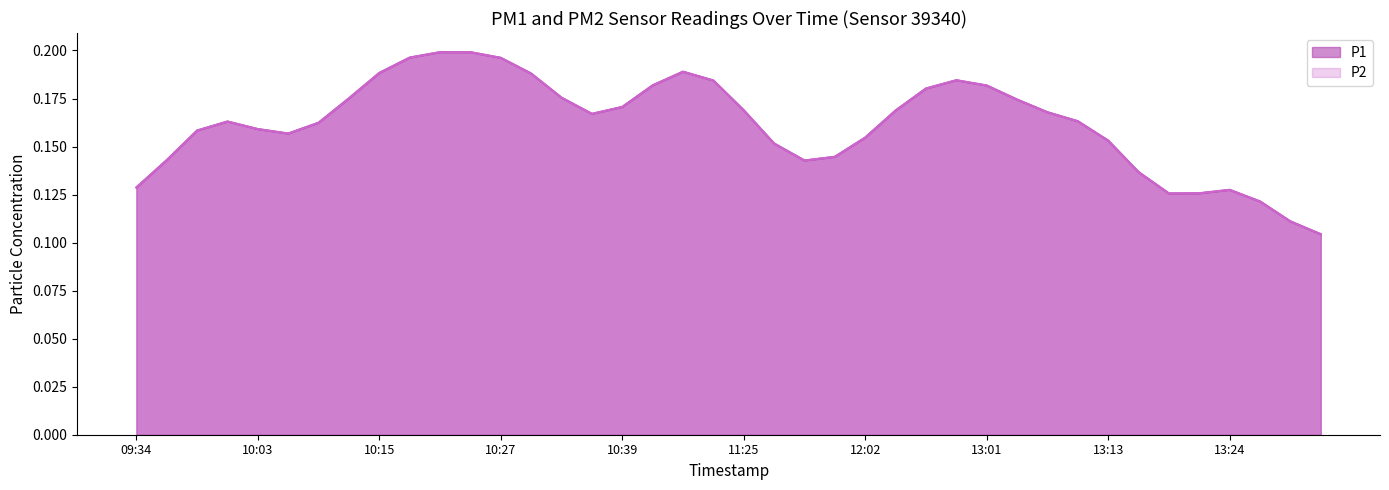

At which category does P1 reach its first local valley?

10:03